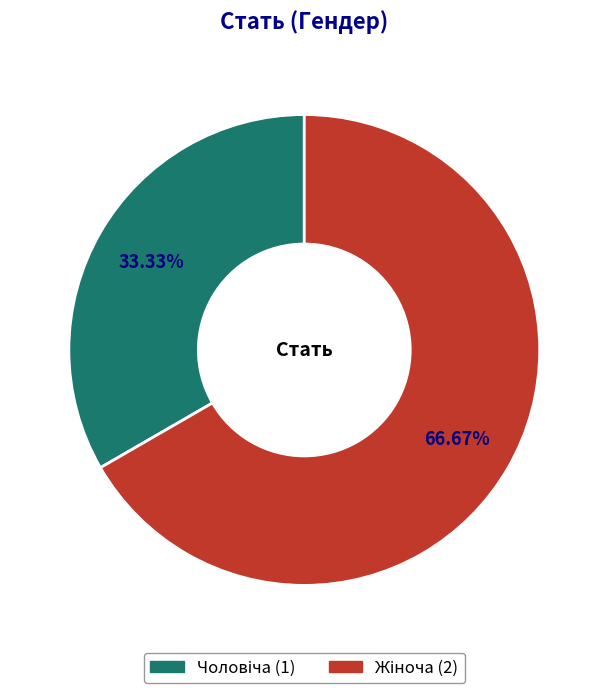

Is there a majority slice in this chart?

Yes